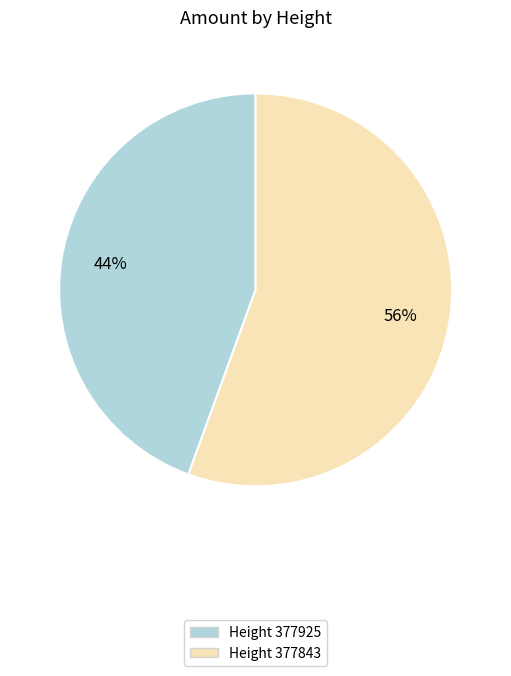

Does any single category account for the majority?

Yes